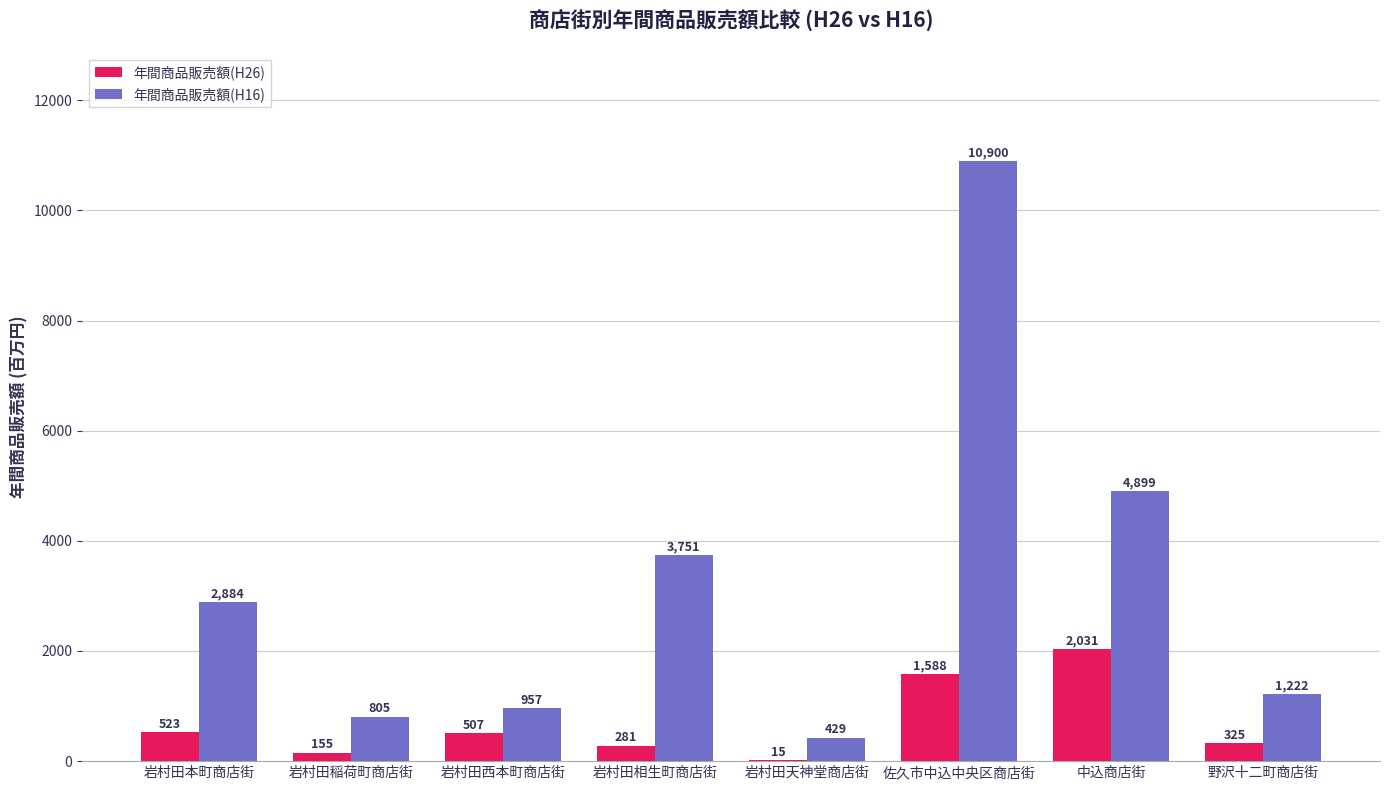

Which series has the largest total across all categories?

年間商品販売額(H16)